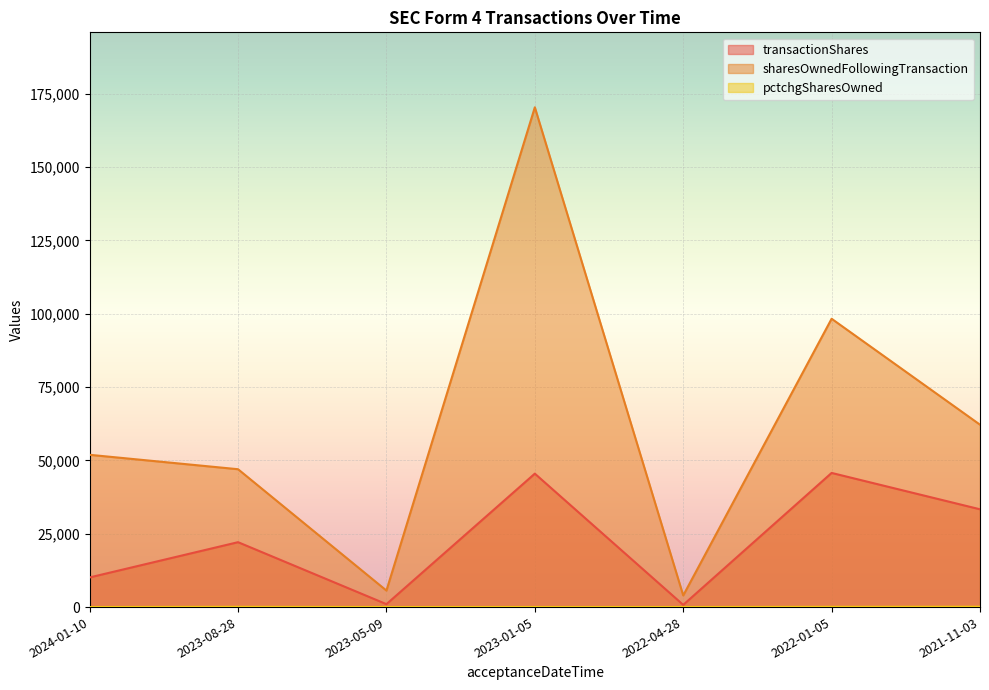

True or false: sharesOwnedFollowingTransaction has more than 2 interior local peaks.

False